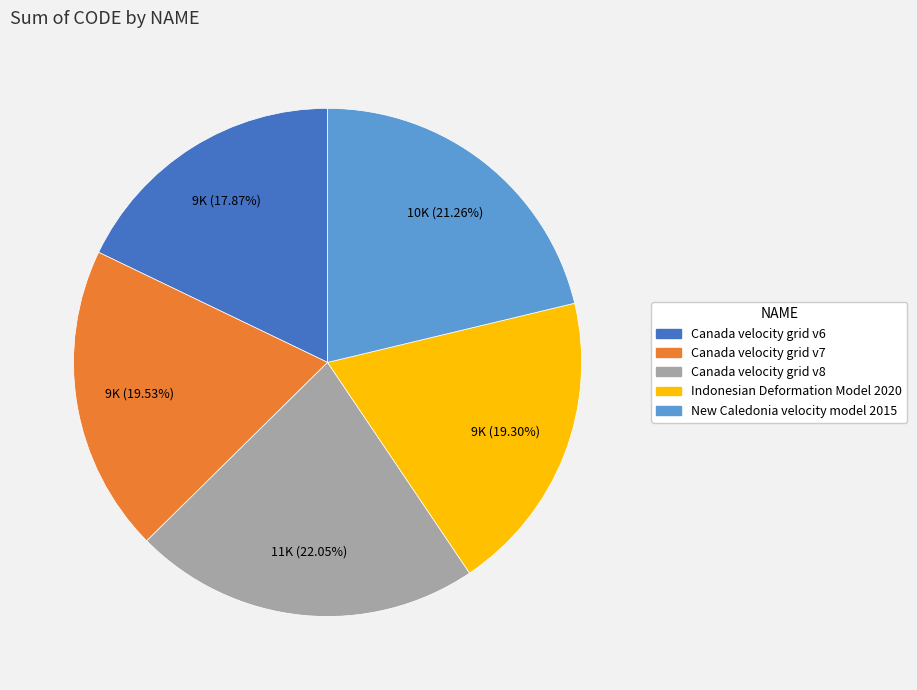

Does Canada velocity grid v6 account for over 50% of the chart?

No